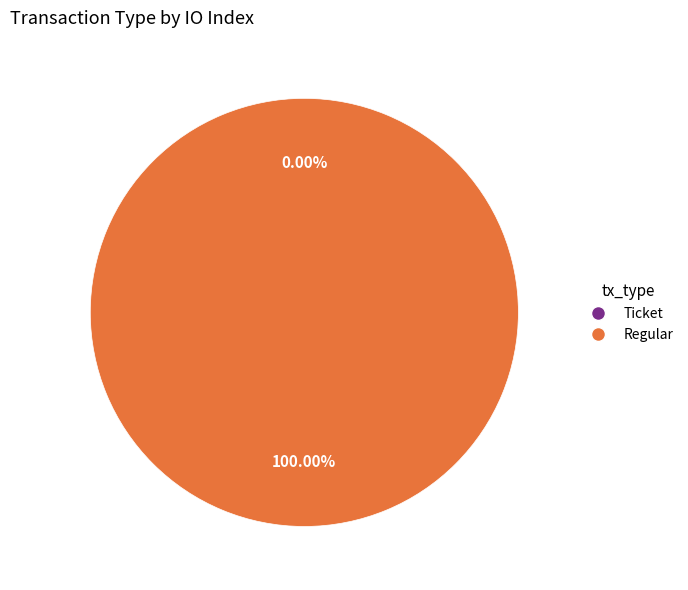

Rank the categories by value from lowest to highest.

Ticket, Regular